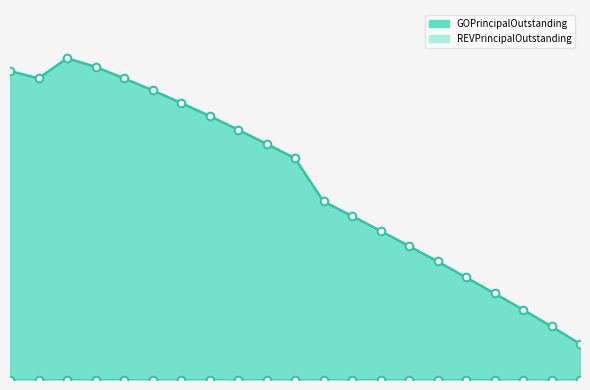

What is the ratio of the value at 2021 to the value at 2015?

0.4